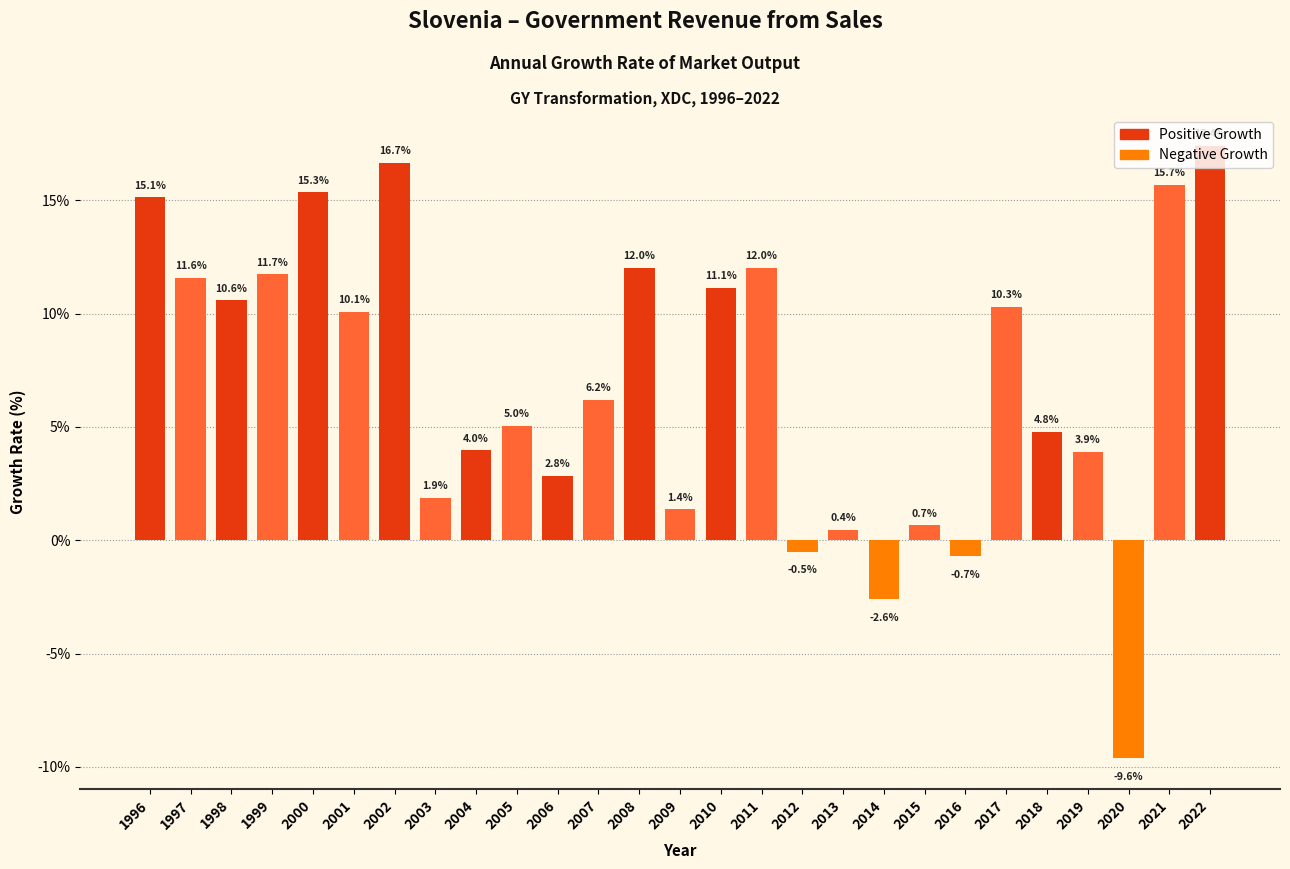

What is the change in value from 1996 to 1997?

-3.5